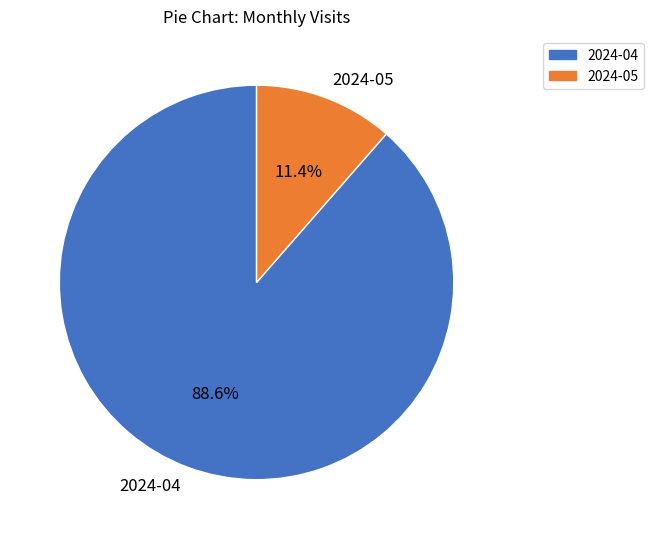

Which category has the biggest portion of the pie?

2024-04